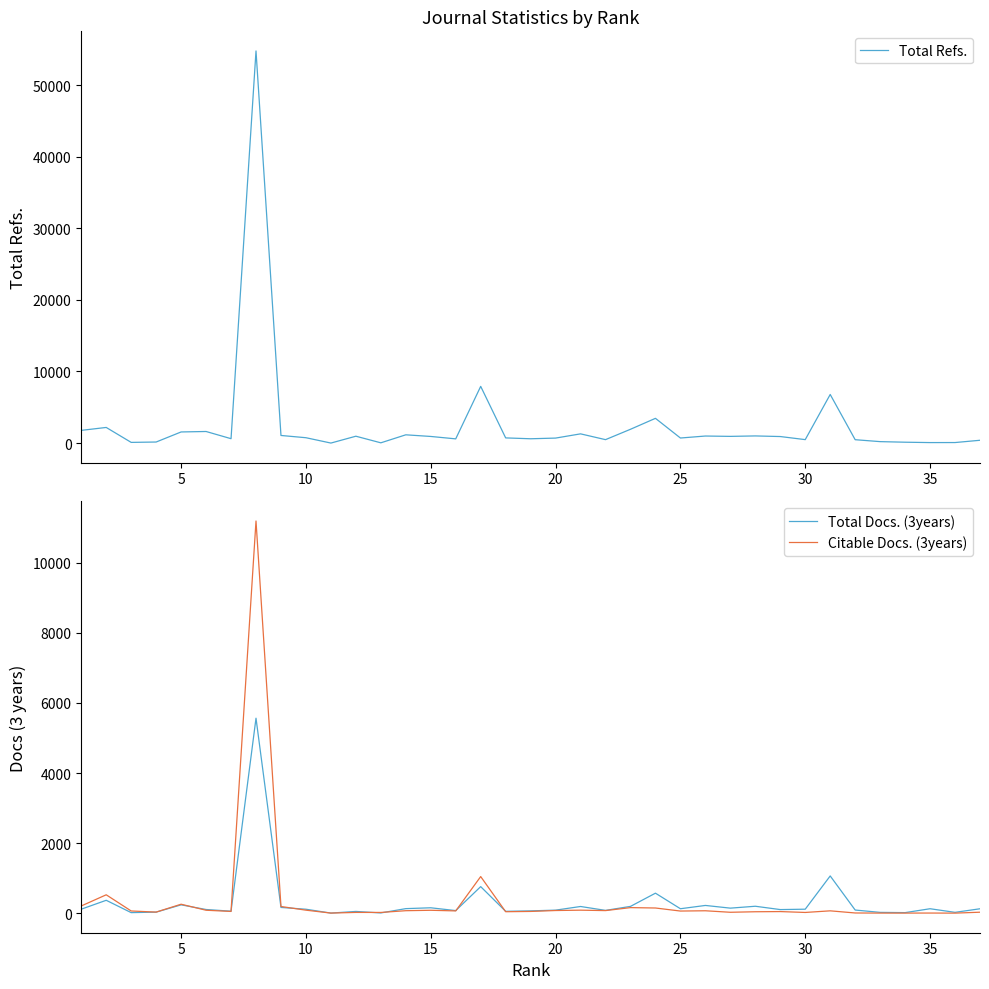

The Citable Docs. (3years) series shows 256 at 5. True or false?

True